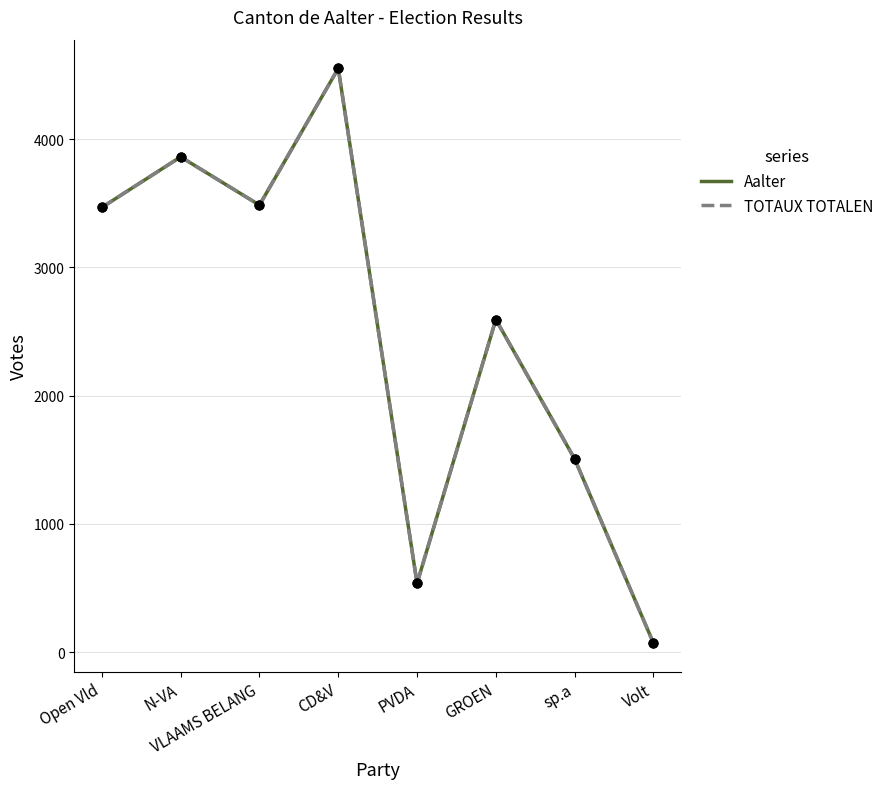

What is the total value across all series at N-VA?

7722